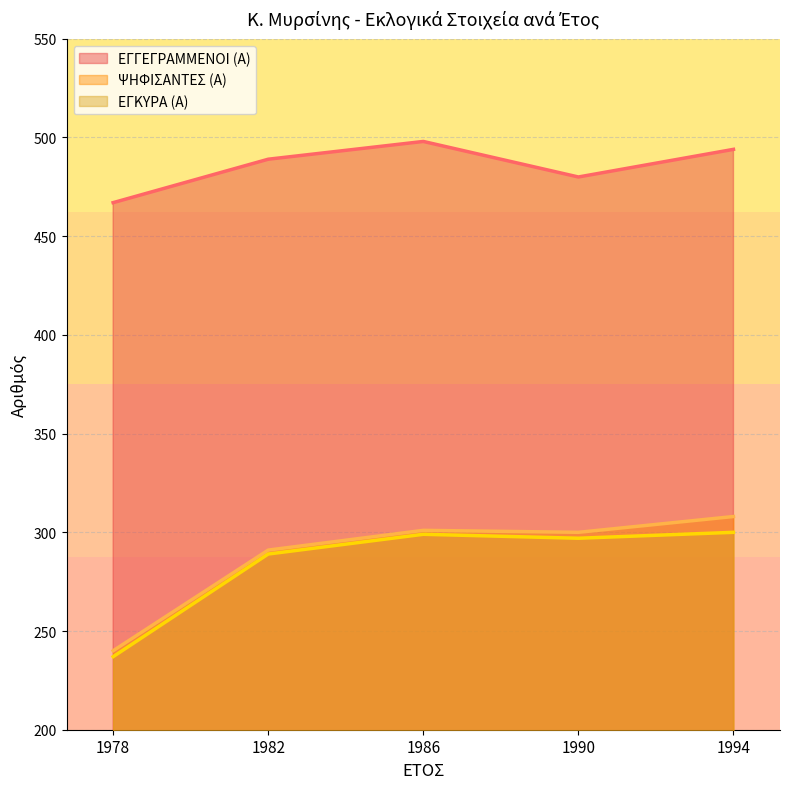

What is the average value of the ΕΓΓΕΓΡΑΜΜΕΝΟΙ (Α) series?

486